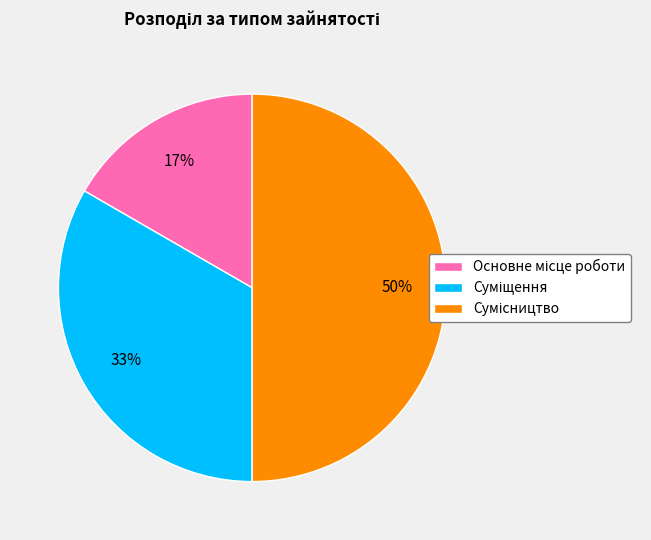

To the nearest percent, what is the average slice percentage?

33%